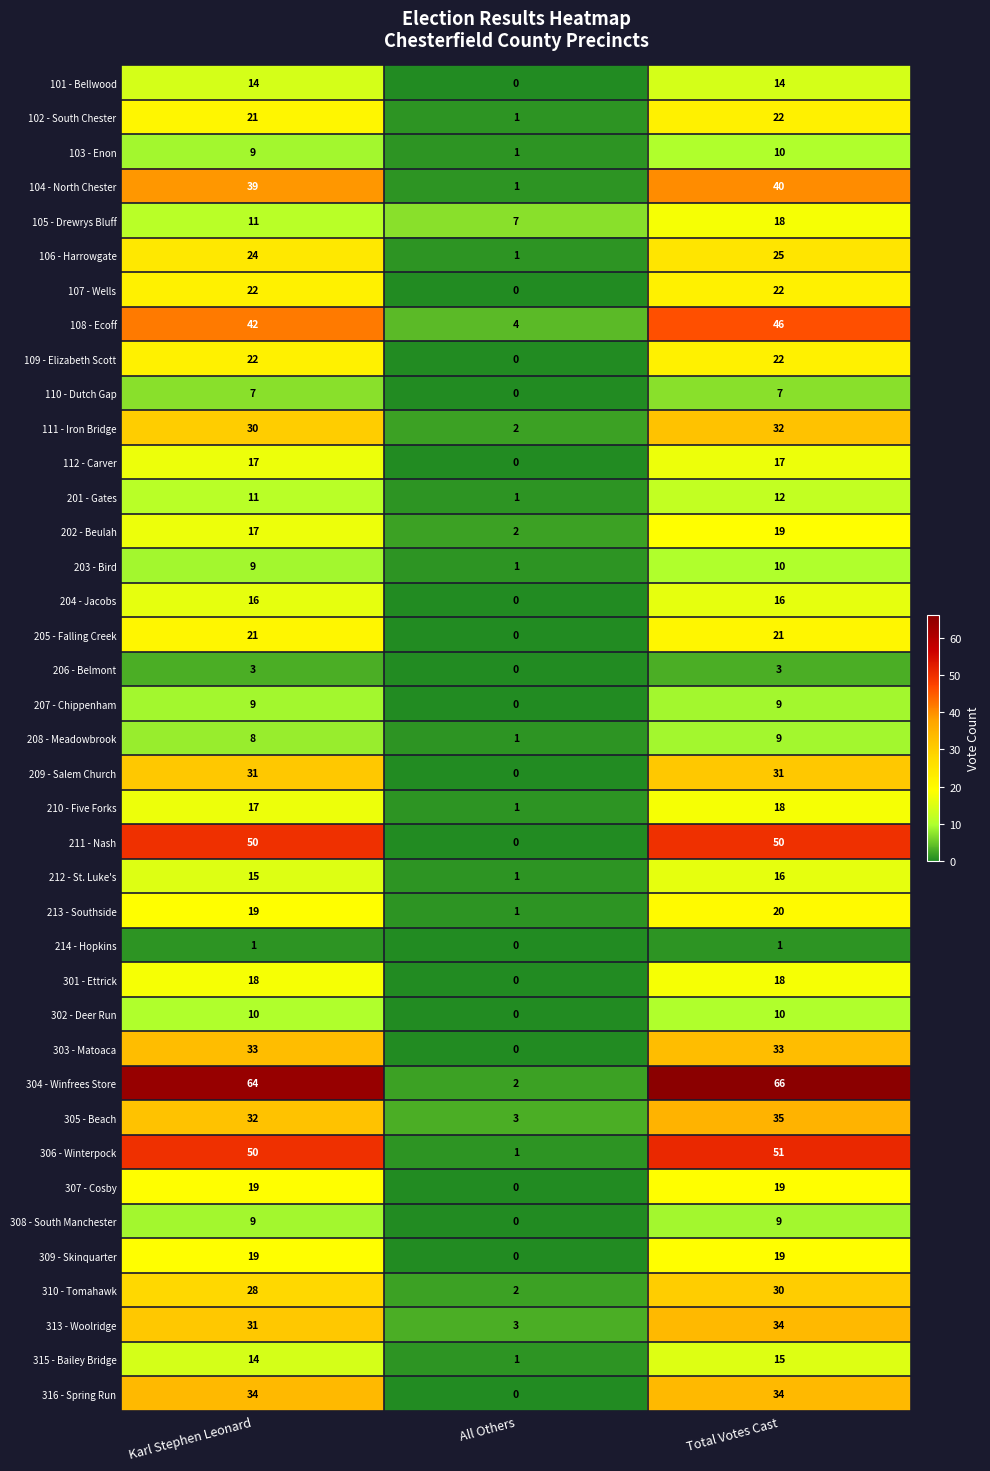

What is the difference between the maximum and minimum values in the 211 - Nash series?

50